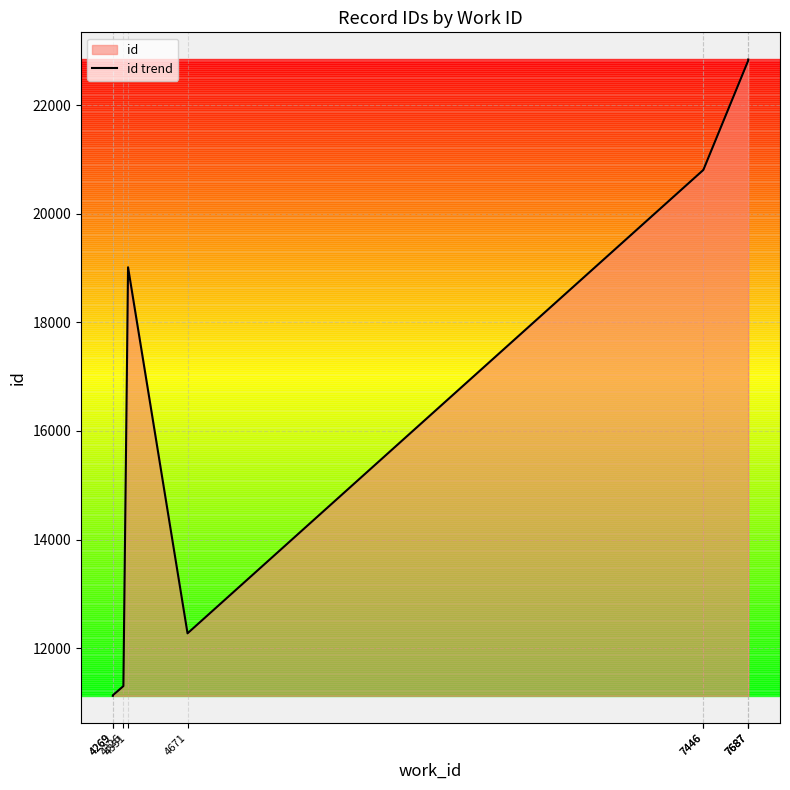

What is the change in value from 7446 to 7687?

+2033